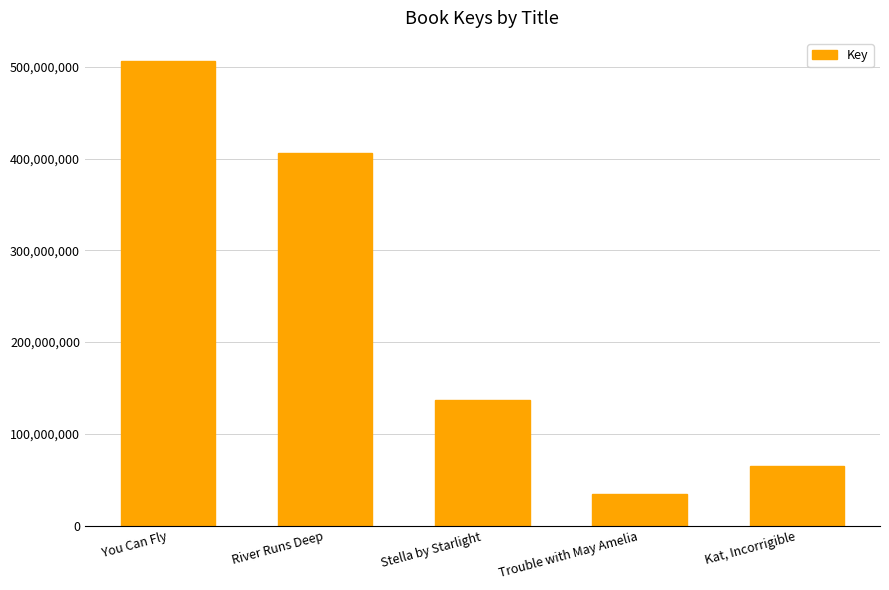

What is the change in value from Stella by Starlight to Trouble with May Amelia?

-101437405